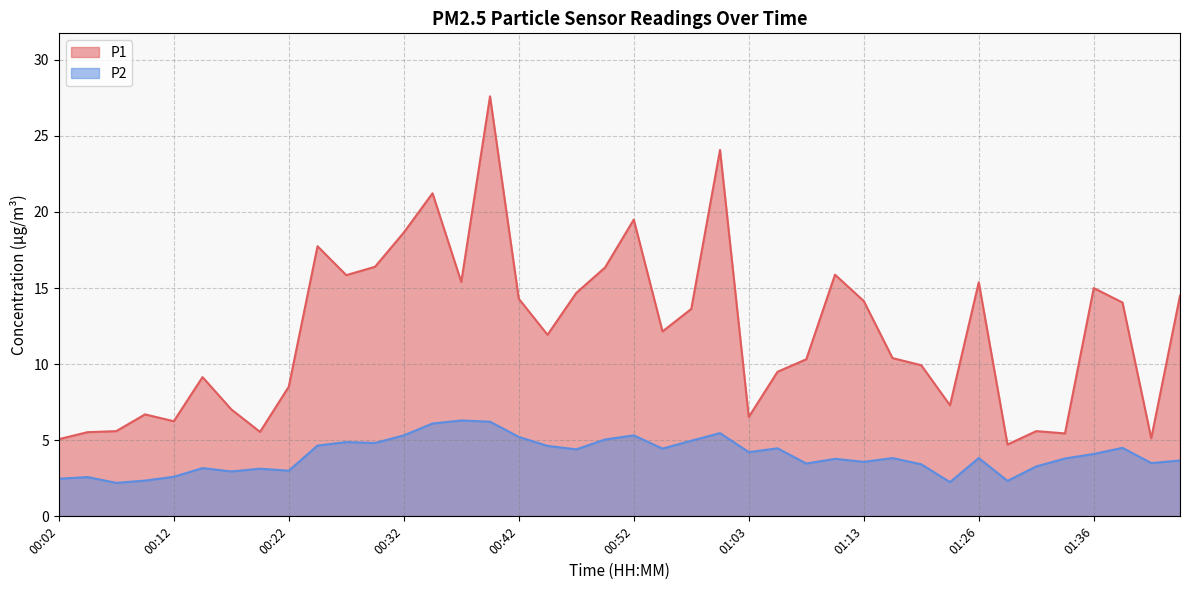

Does the chart display data point markers on the line(s)?

No